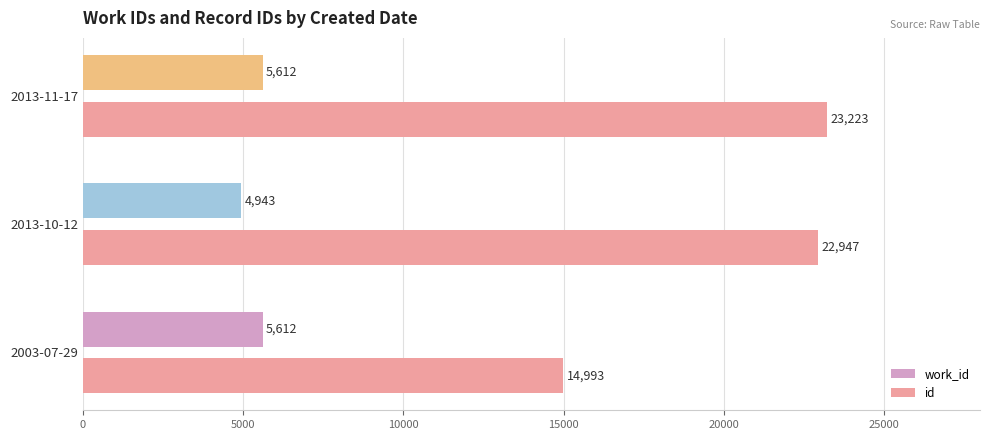

True or false: work_id has a value of 5612 at 2013-11-17.

True